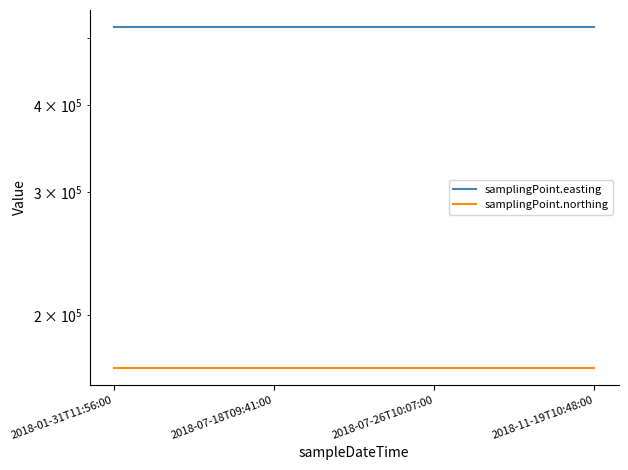

At which category is the sum across all series the highest?

2018-01-31T11:56:00